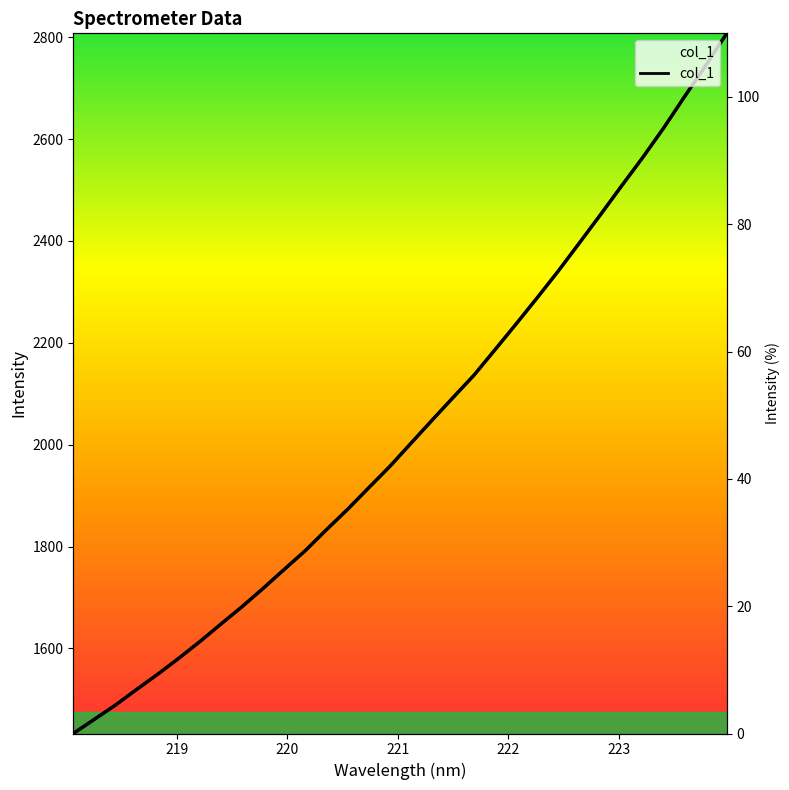

Reading right to left, what are all the values shown in this chart?

223.9802=2807.4	223.7895=2744.0	223.5987=2683.4	223.408=2621.4	223.2172=2563.1	223.0264=2507.5	222.8355=2451.1	222.6447=2395.8	222.4538=2340.7	222.263=2288.3	222.0721=2236.9	221.8812=2186.5	221.6902=2136.3	221.4993=2092.2	221.3083=2047.5	221.1174=2002.3	220.9264=1957.0	220.7354=1915.1	220.5444=1872.9	220.3533=1833.0	220.1623=1792.0	219.9712=1755.2	219.7801=1717.9	219.589=1682.0	219.3979=1647.9	219.2067=1613.4	219.0156=1580.7	218.8244=1549.3	218.6332=1519.4	218.442=1488.8	218.2508=1460.9	218.0596=1433.0